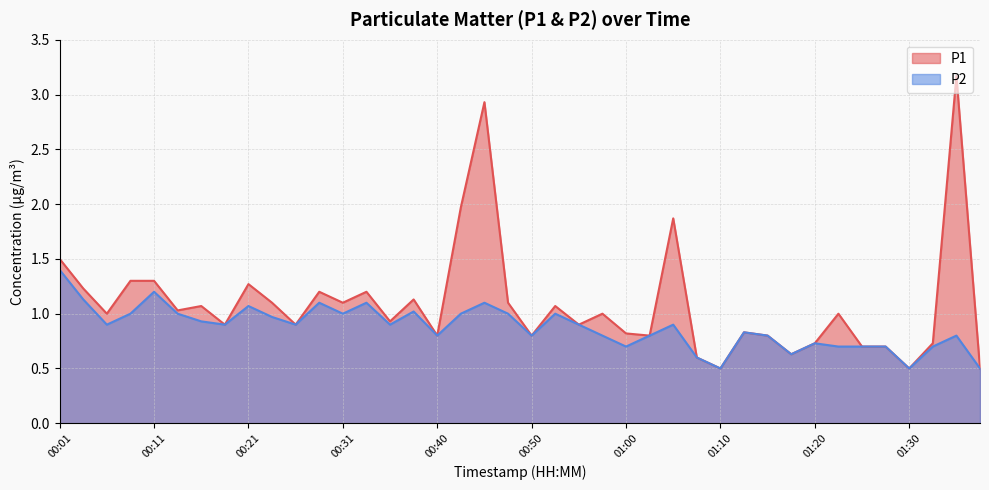

What are all the series names shown in the legend?

P1, P2